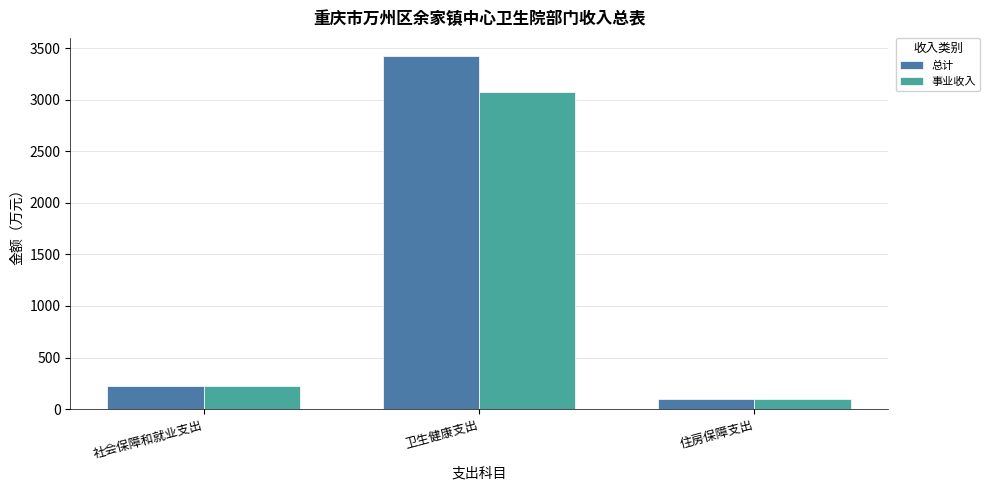

How many series are shown in this chart?

2